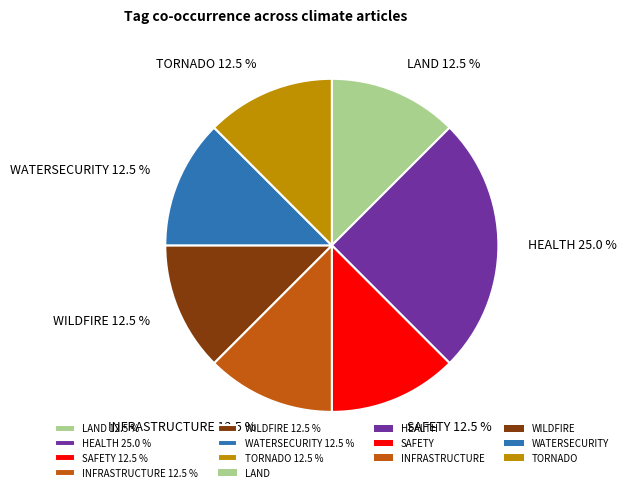

Approximately how many times larger is the value at TORNADO 12.5 % compared to WILDFIRE 12.5 %?

1.0